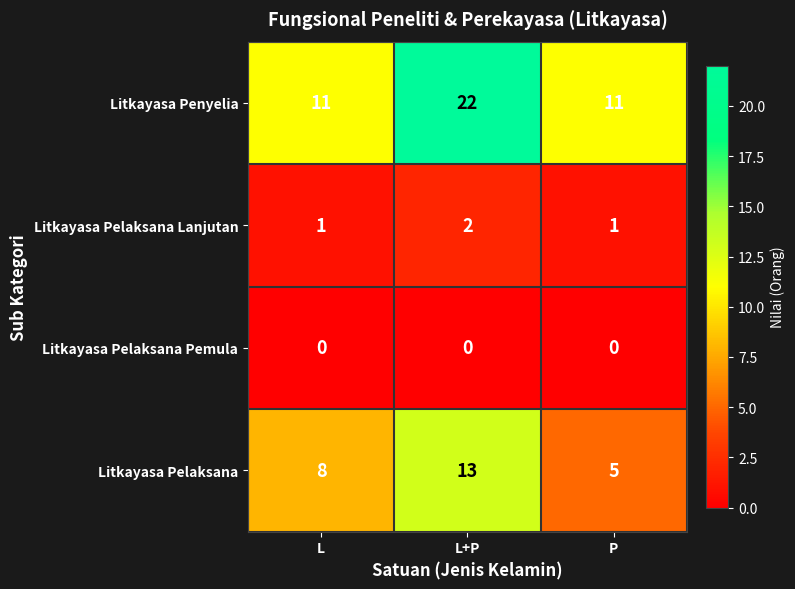

How many series are shown in this chart?

4